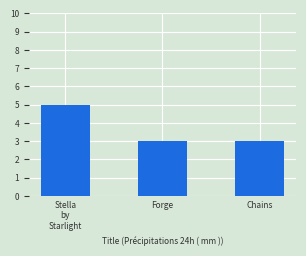

What is the smallest value displayed?

3